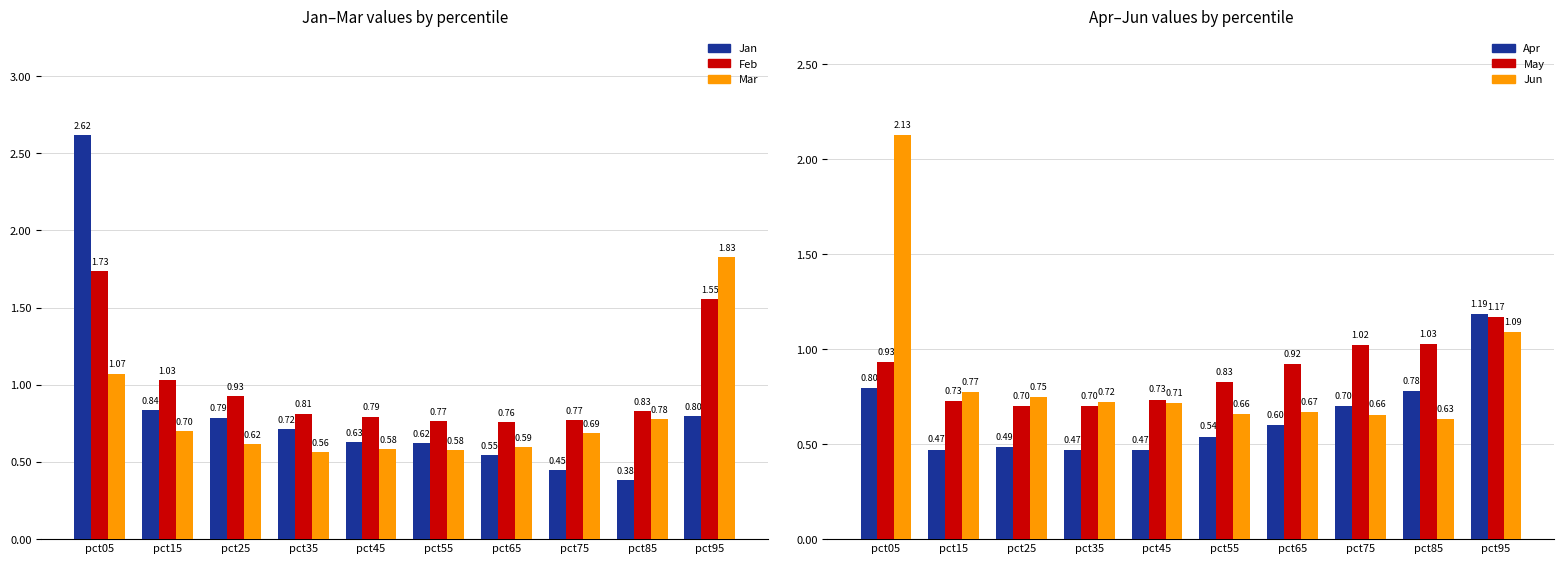

What is the value of the May bar at the 6th from the left?

0.8